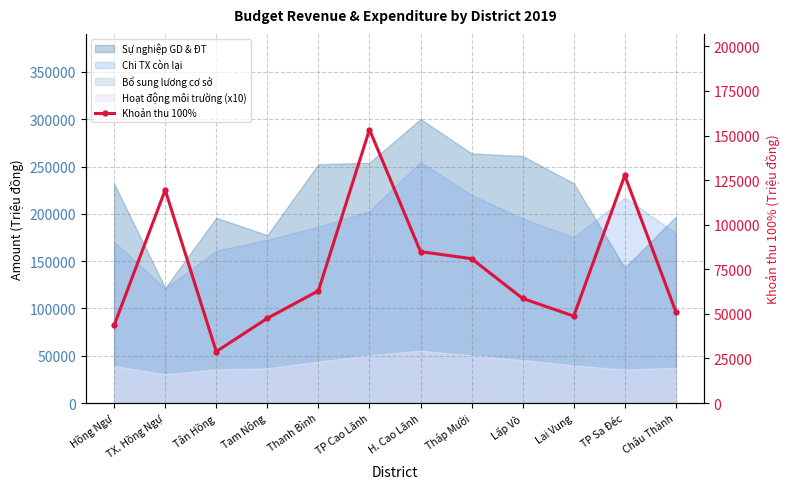

What is the difference between the maximum and minimum values?

124470